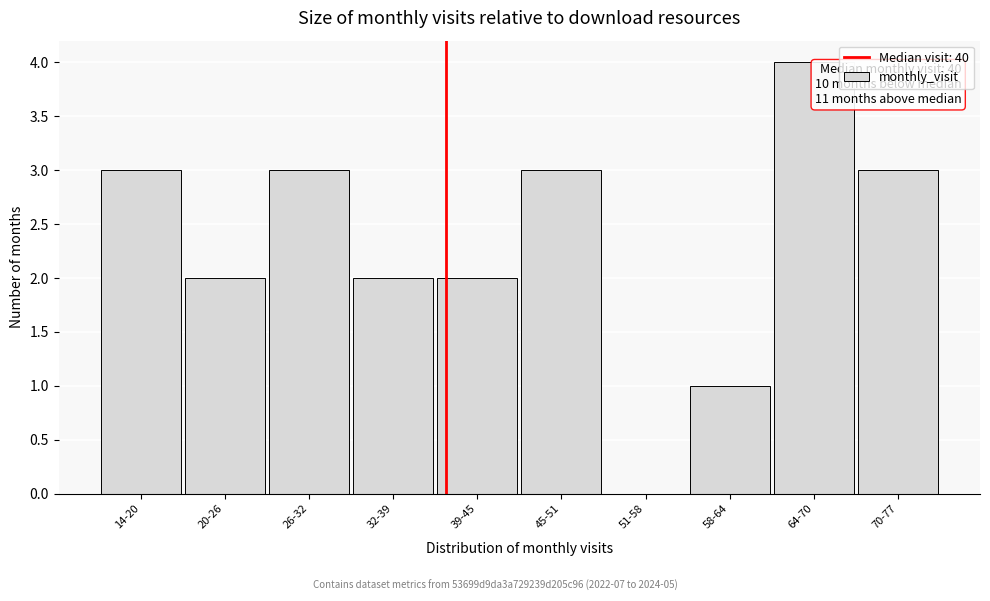

Reading left to right, list all the values displayed in this chart.

14-20=3	20-26=2	26-32=3	32-39=2	39-45=2	45-51=3	51-58=0	58-64=1	64-70=4	70-77=3